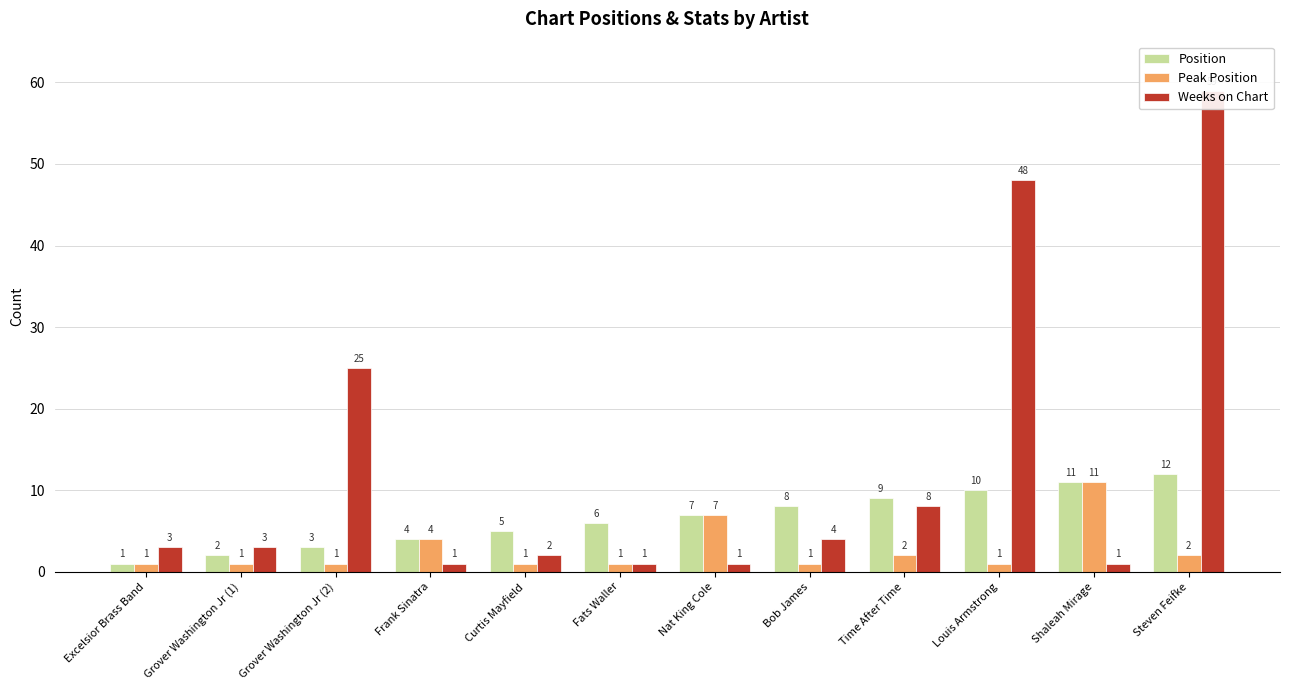

What are all the series names shown in the legend?

Position, Peak Position, Weeks on Chart